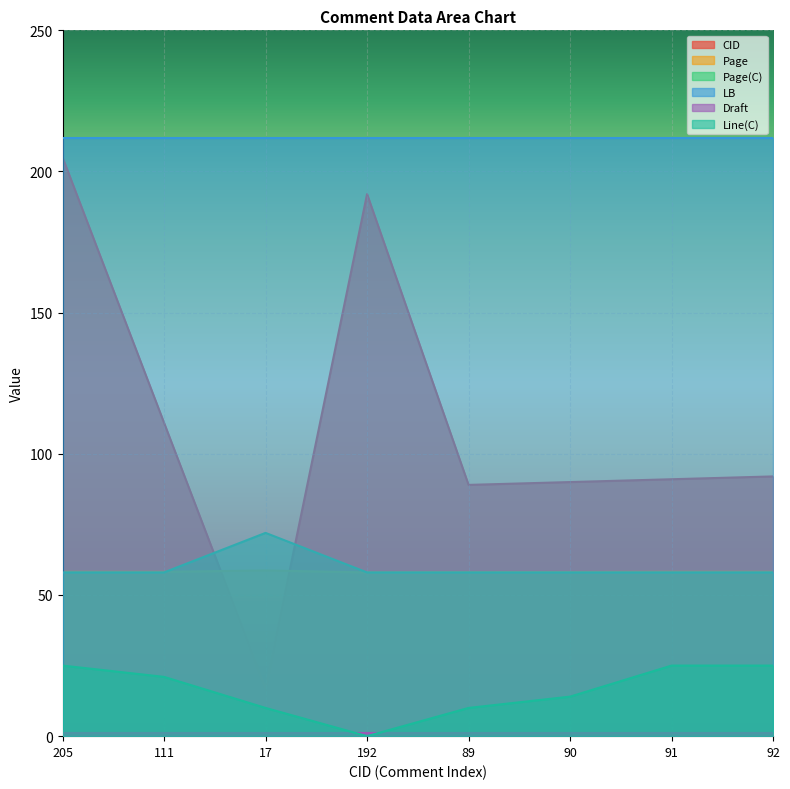

What is the label of the 7th point from the left?

91